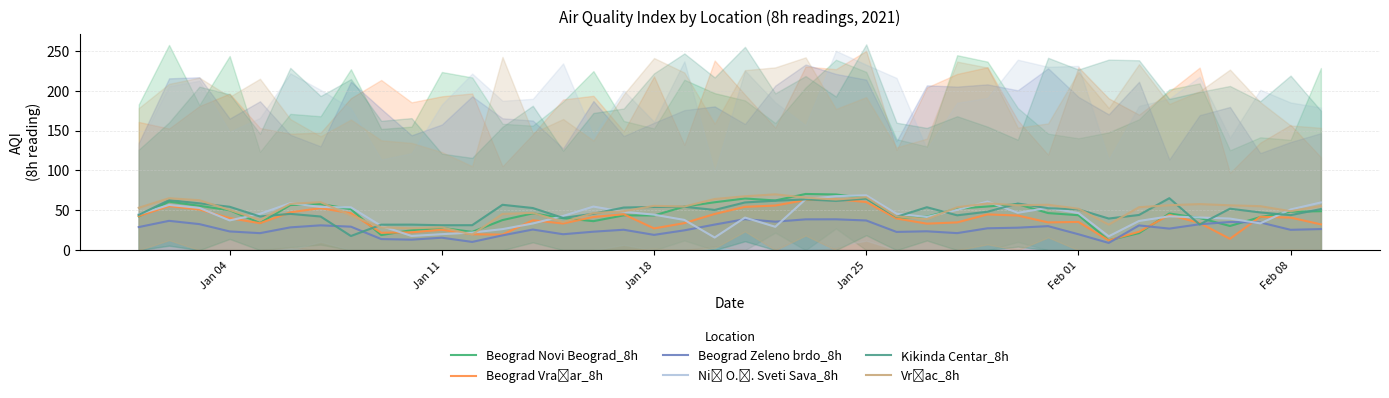

Which series has the widest spread of values?

Beograd Novi Beograd_8h